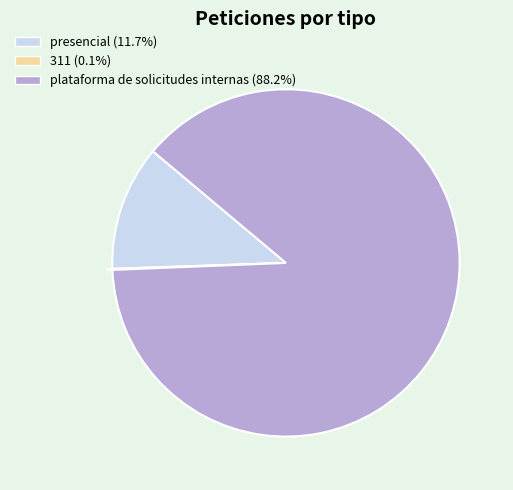

What is the ratio of the value at plataforma de solicitudes internas (88.2%) to the value at presencial (11.7%)?

7.6